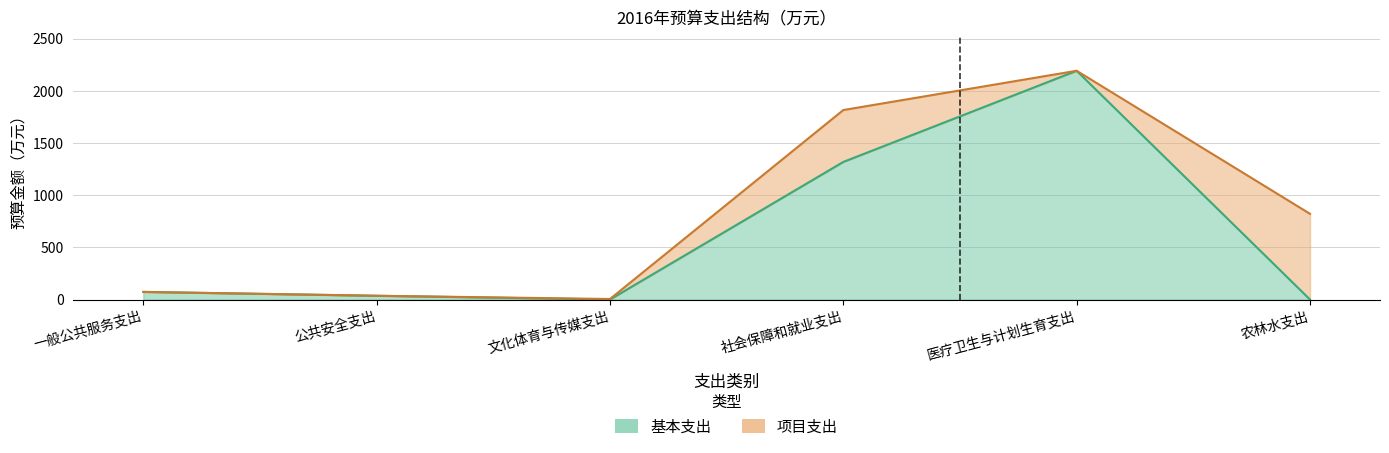

True or false: the data has more than 1 interior local peaks.

False